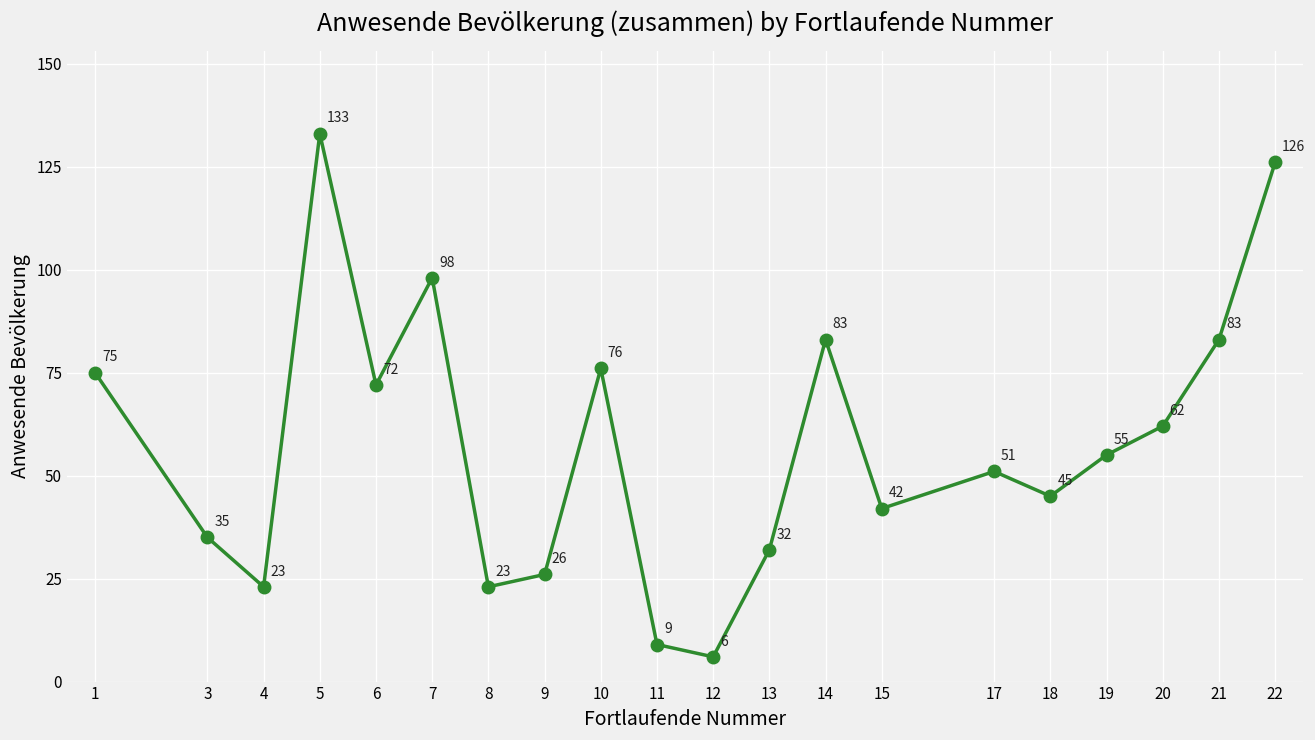

What is the change in value from 3 to 12?

-29